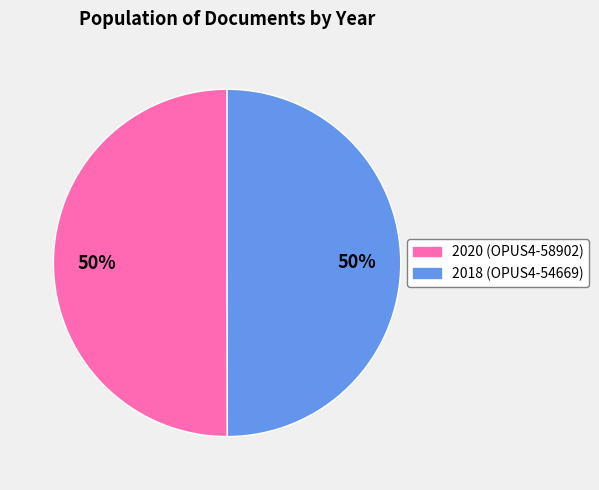

To the nearest percent, what is the average slice percentage?

50%